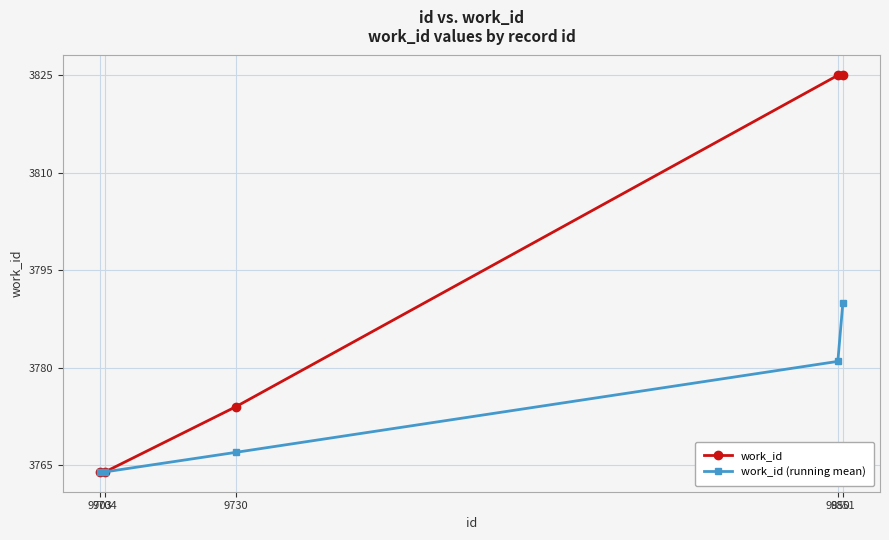

What is the value of the work_id point at the 5th from the left?

3825